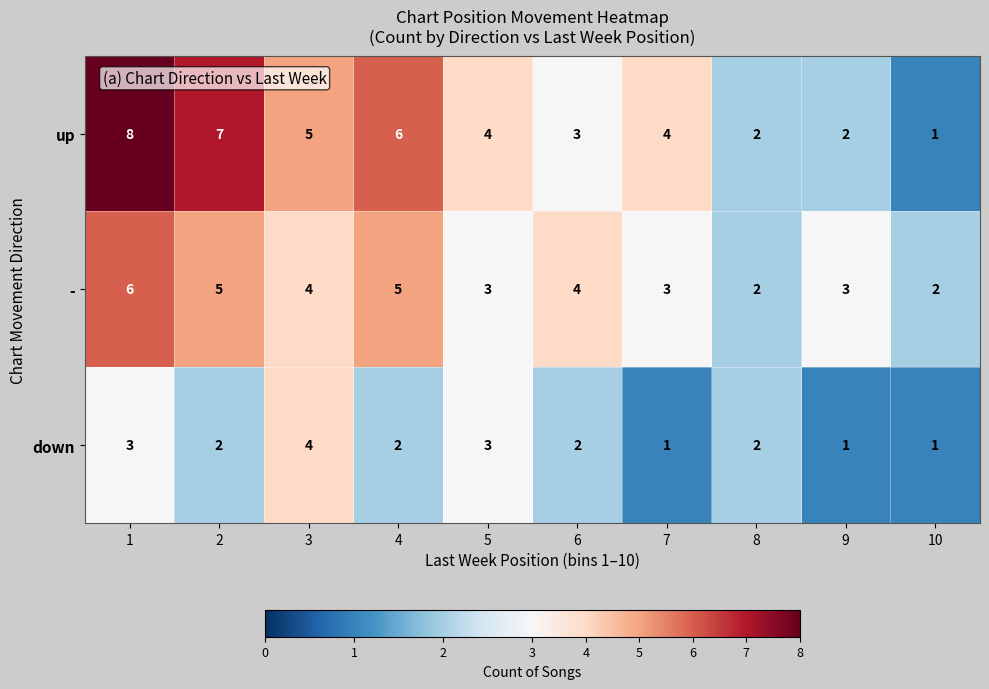

List the series in order of their overall mean, highest first.

up, -, down